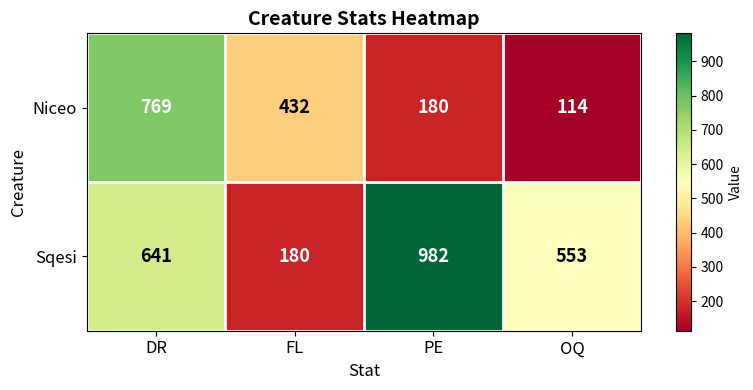

What is the smallest value displayed?

114